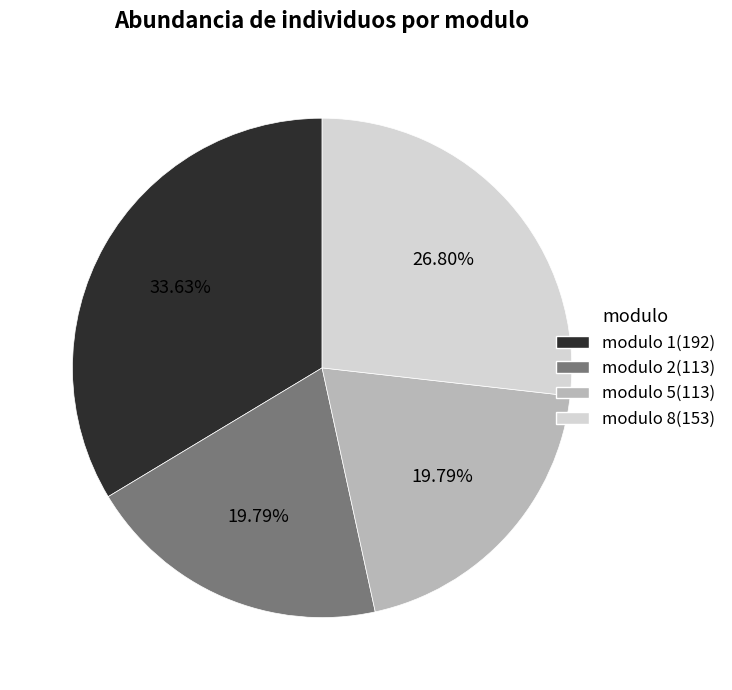

Is there a majority slice in this chart?

No